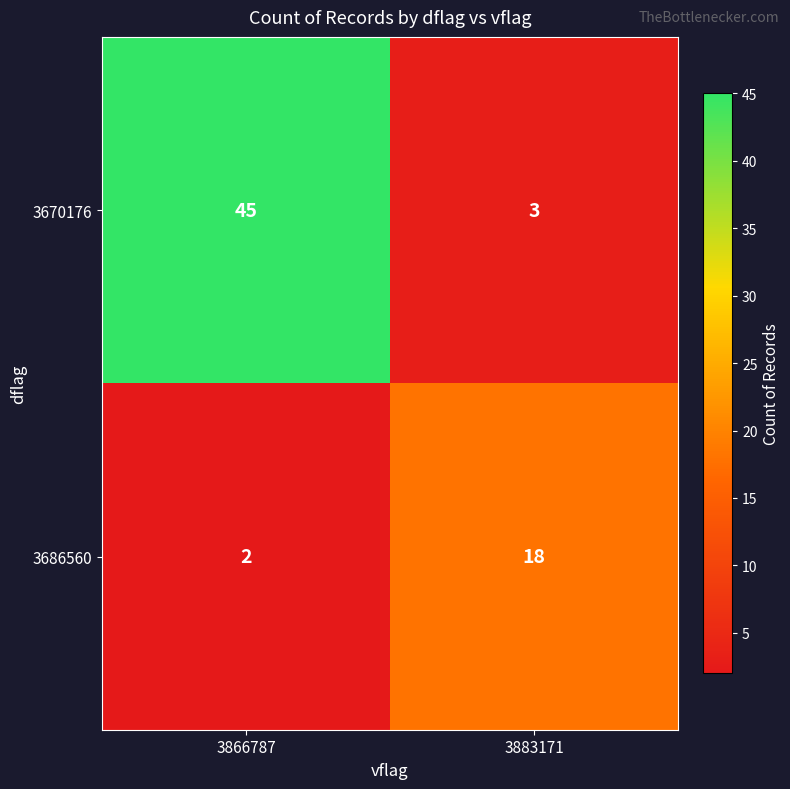

Reading right to left, list all the values displayed in this chart.

3670176: 3883171=3	3866787=45
3686560: 3883171=18	3866787=2